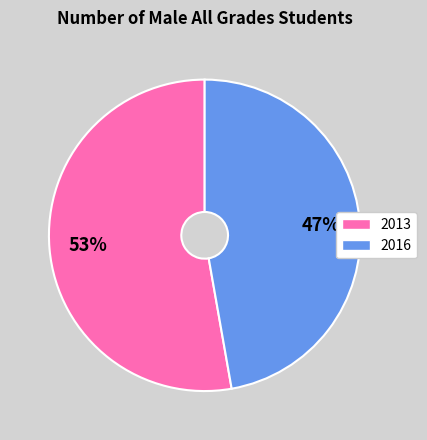

To the nearest percent, what is the combined percentage of 2016 and 2013?

100%